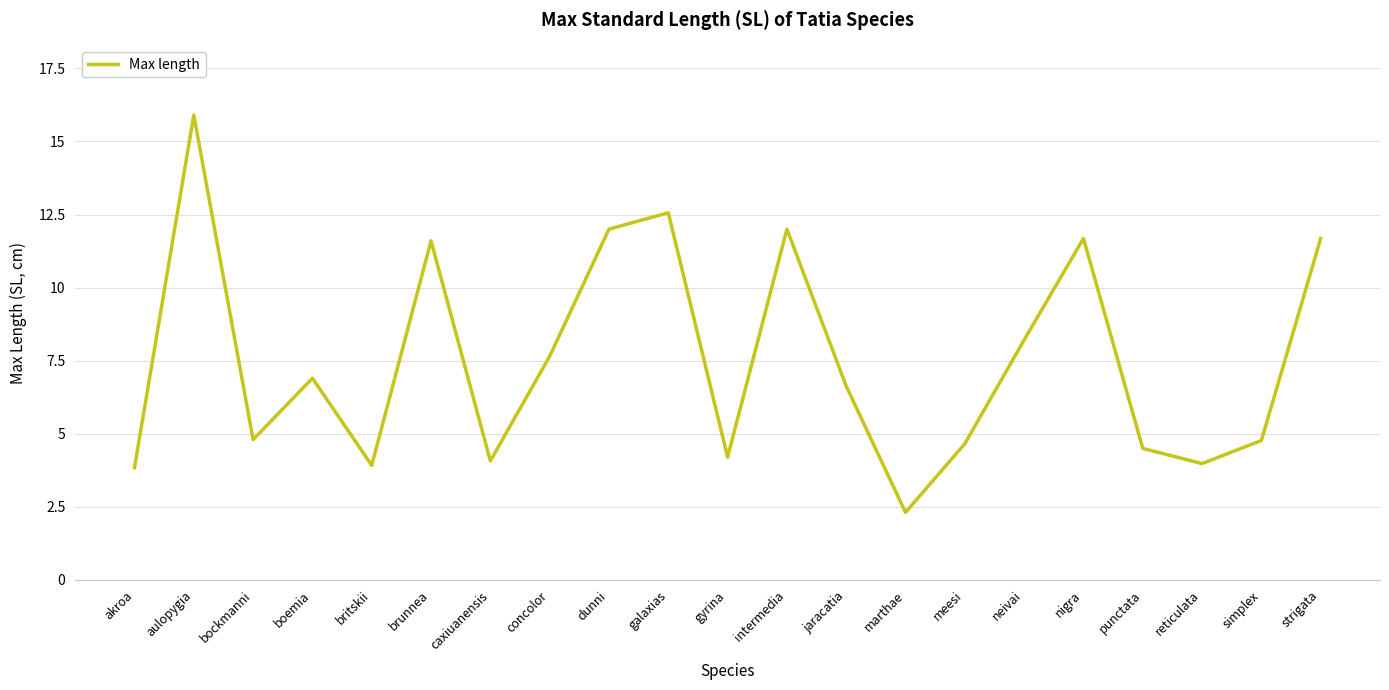

At which category does the data reach its first local valley?

bockmanni